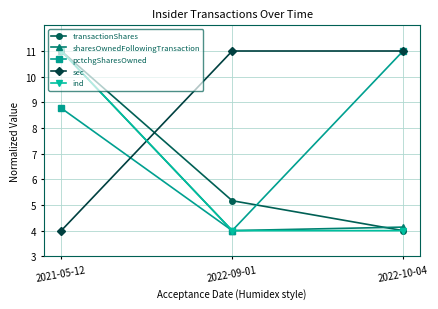

Reading left to right, extract all data points from this chart.

transactionShares: 11.0	5.2	4.0
sharesOwnedFollowingTransaction: 11.0	4.0	4.1
pctchgSharesOwned: 8.8	4.0	11.0
sec: 4.0	11.0	11.0
ind: 11.0	4.0	4.0